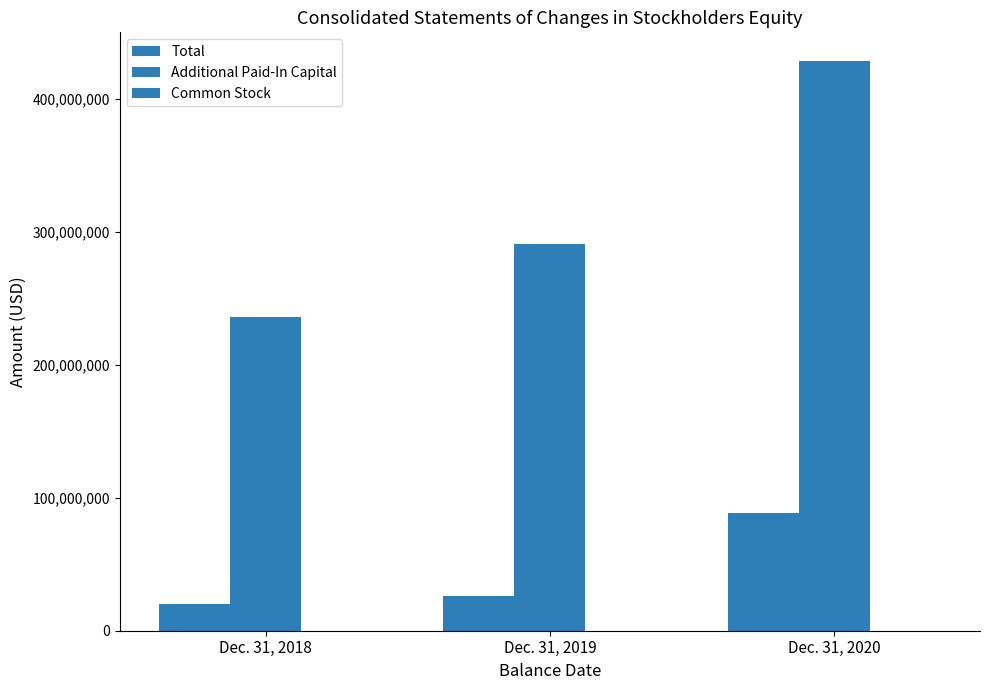

The value of Common Stock at Dec. 31, 2020 is 2725. True or false?

False